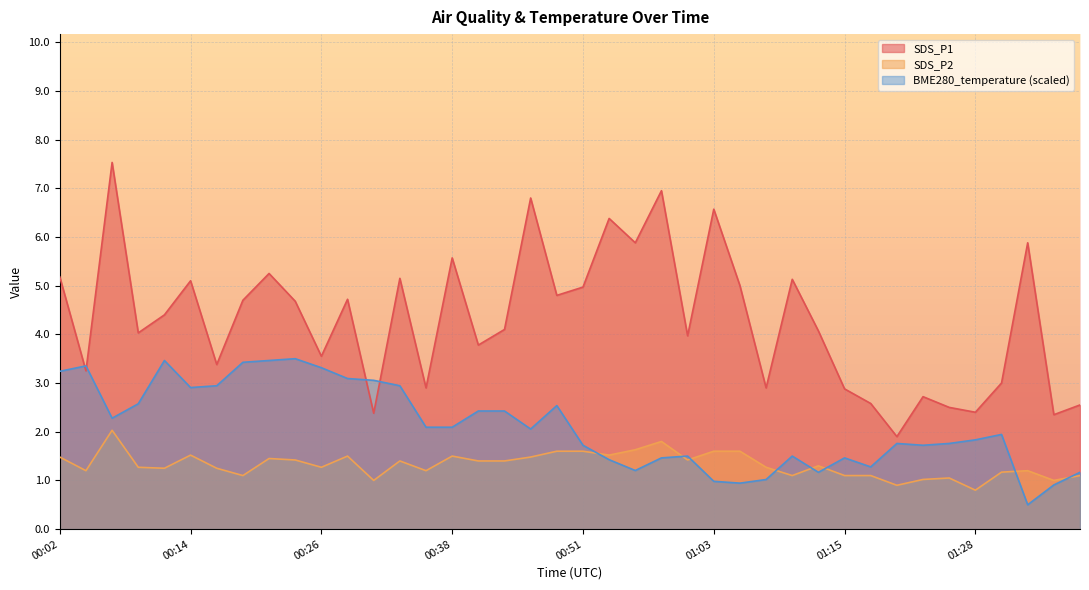

What is the value of the BME280_temperature point at the 9th from the left?

3.5